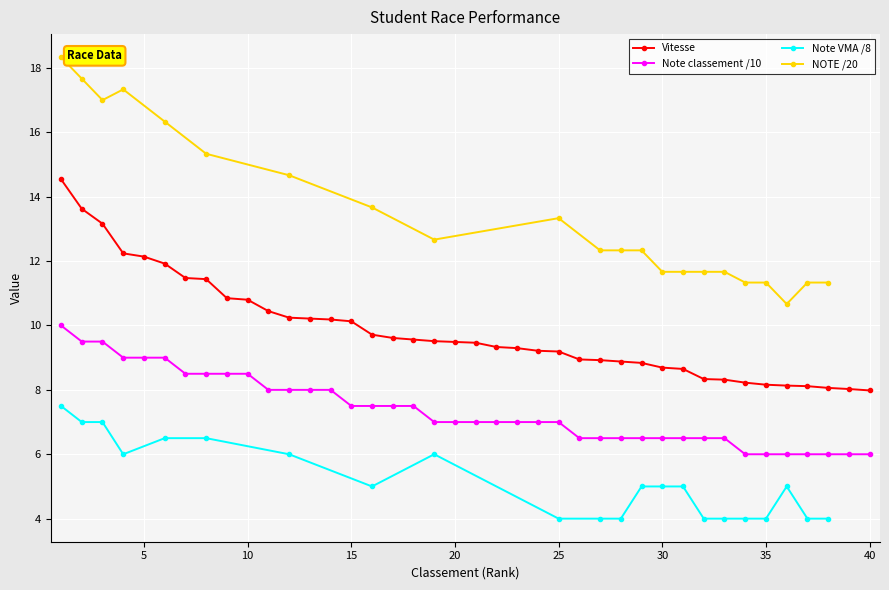

What is the difference between the second highest and second lowest values in the Note classement /10 series?

3.5